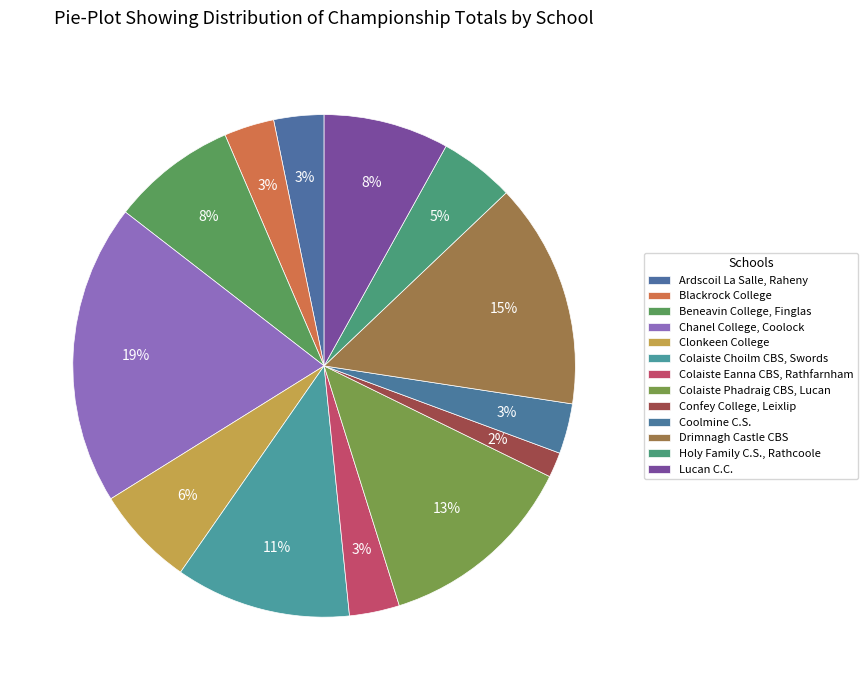

Is it true that Coolmine C.S. is 1% of the pie?

False